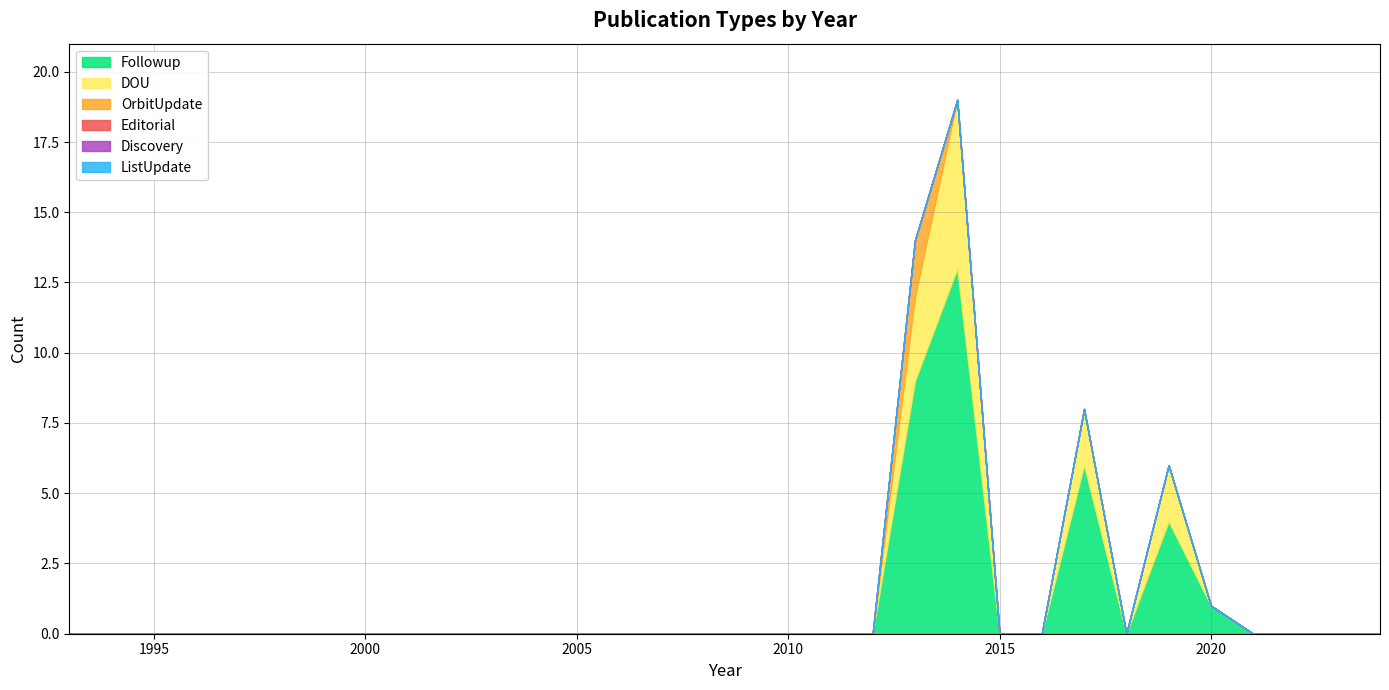

What are all the series names shown in the legend?

Followup, DOU, OrbitUpdate, Editorial, Discovery, ListUpdate